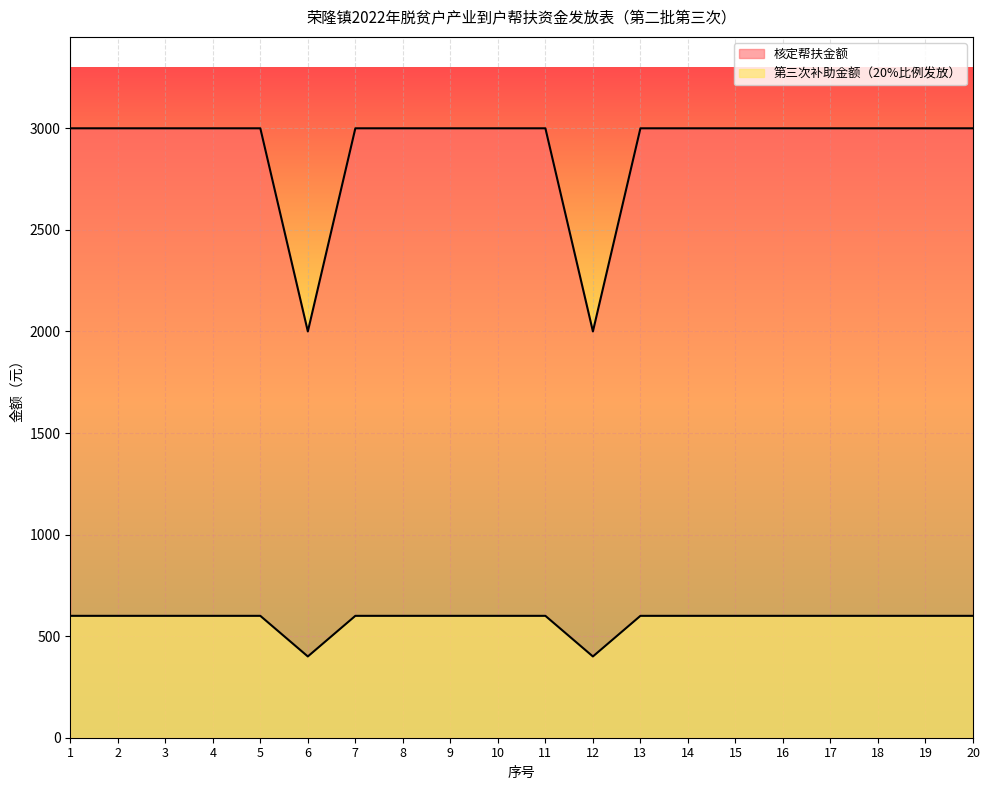

At which category does 第三次补助金额 reach its first local valley?

6